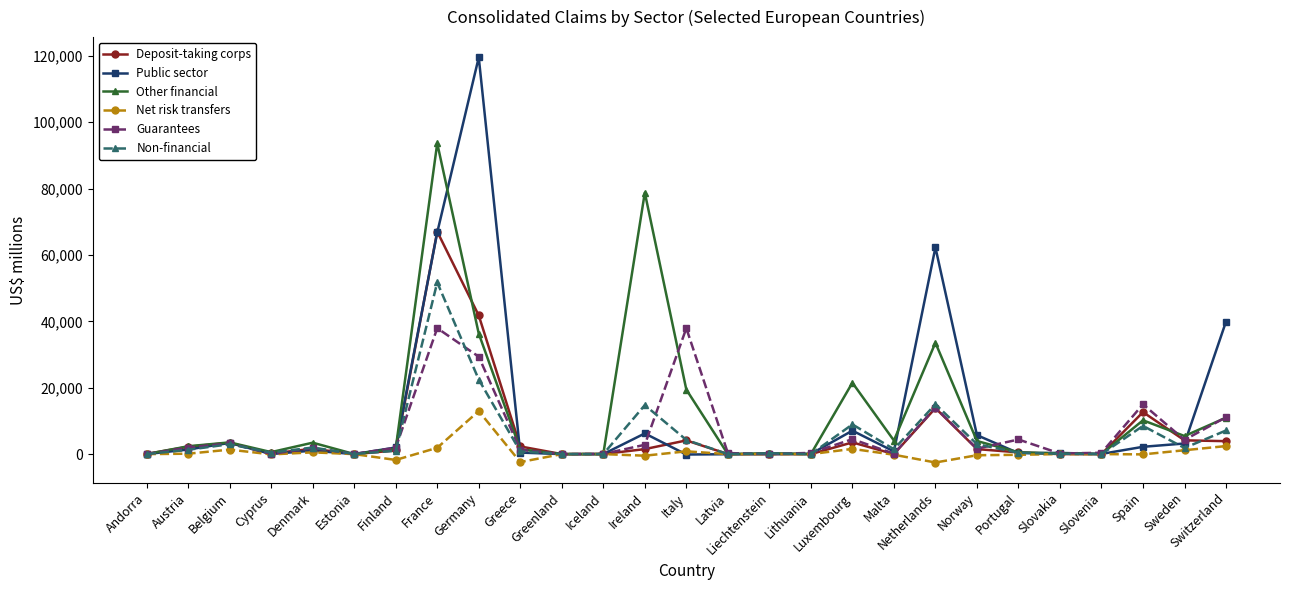

What is the smallest value displayed?

-2528